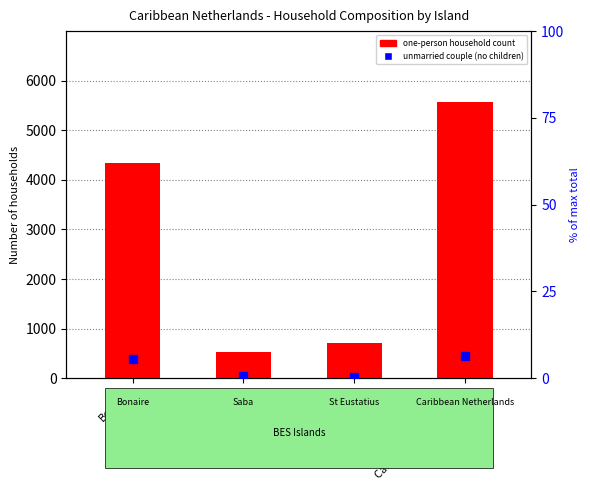

What is the difference between the second highest and minimum values?

3811